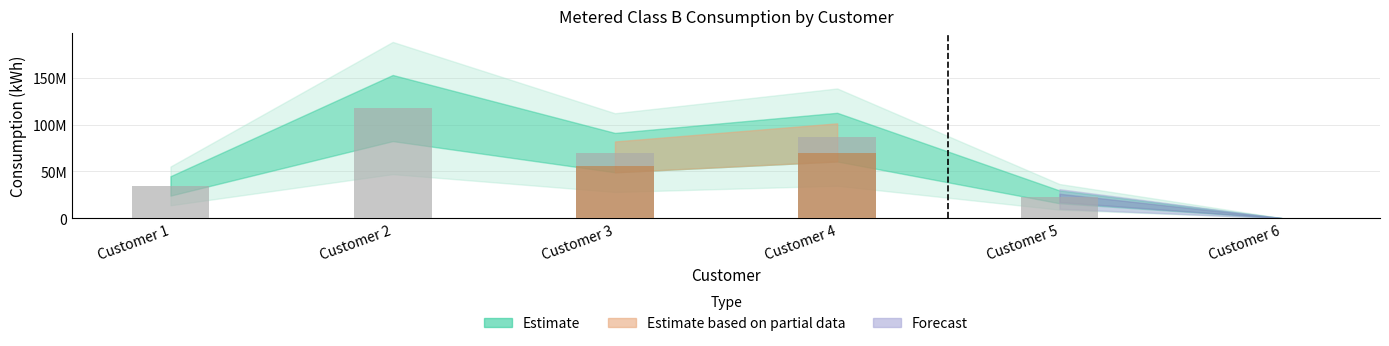

What is the value of the 2nd bar from the left?

117707993.7